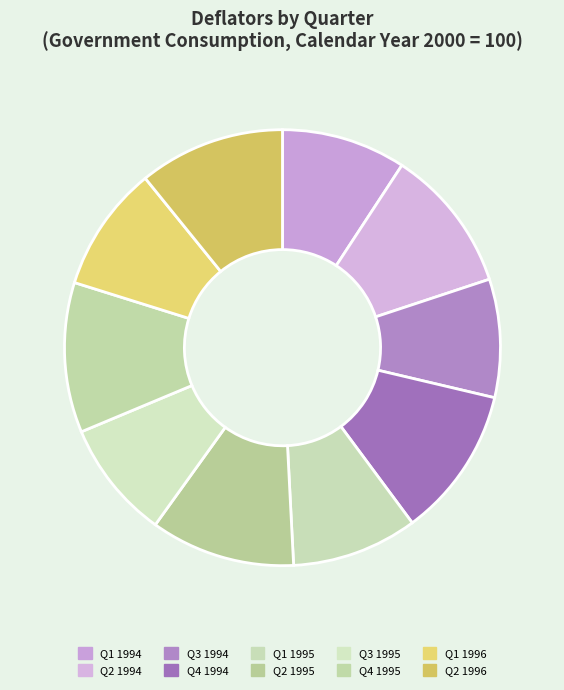

Is there a majority slice in this chart?

No